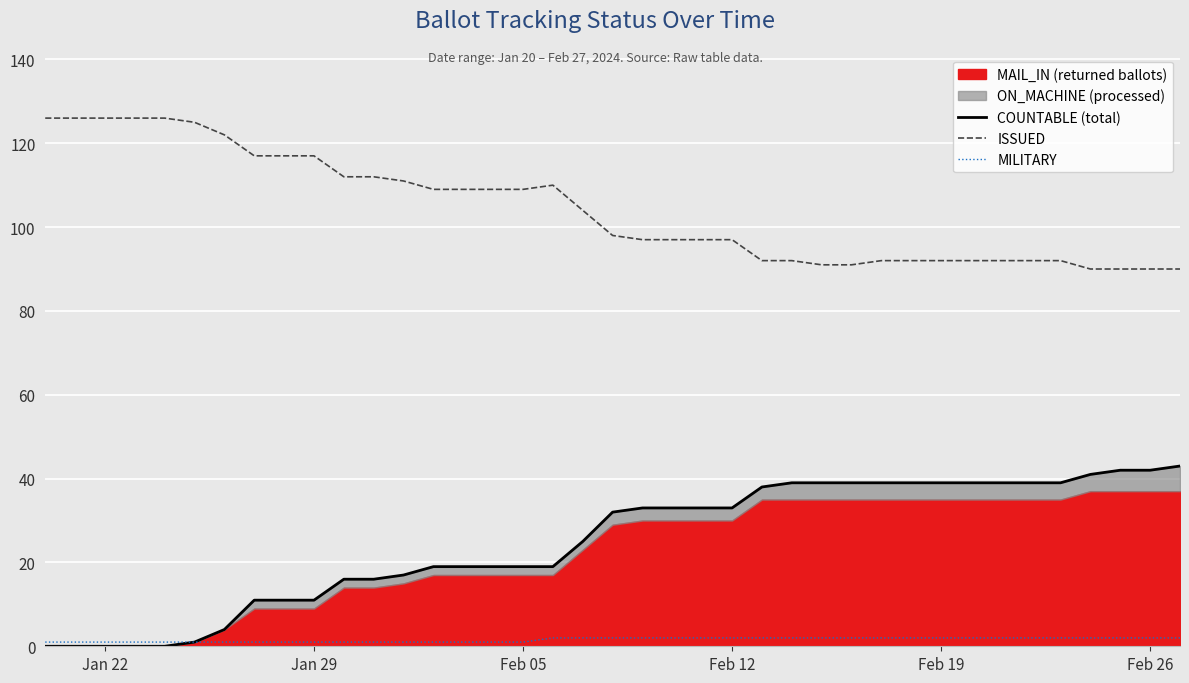

What is the maximum value for ISSUED?

126